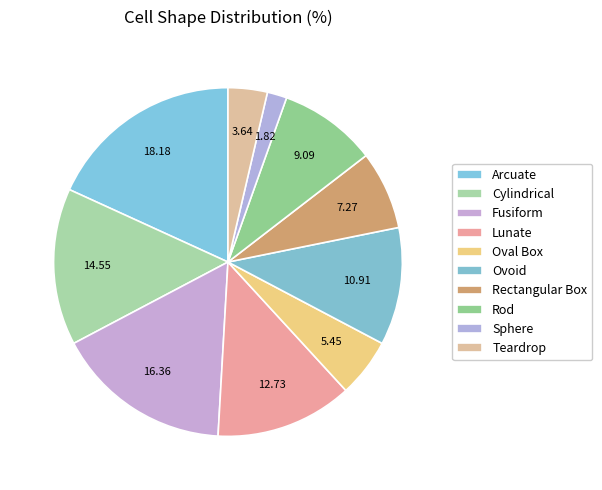

Is there a majority slice in this chart?

No